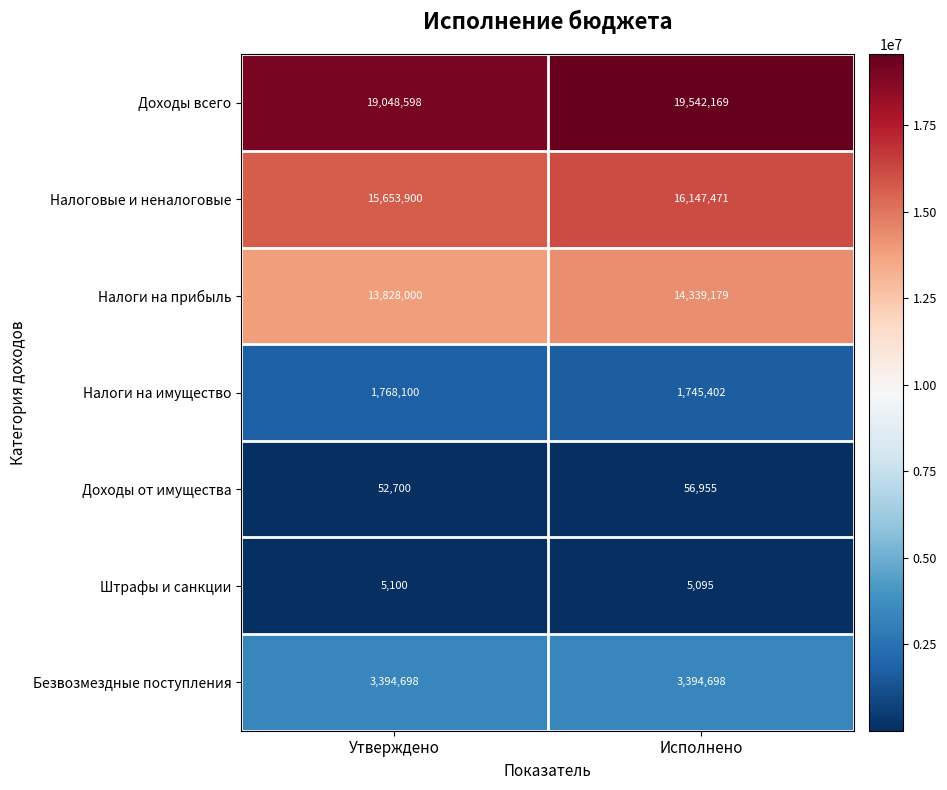

The Налоговые и неналоговые series shows 15653900 at Утверждено. True or false?

True